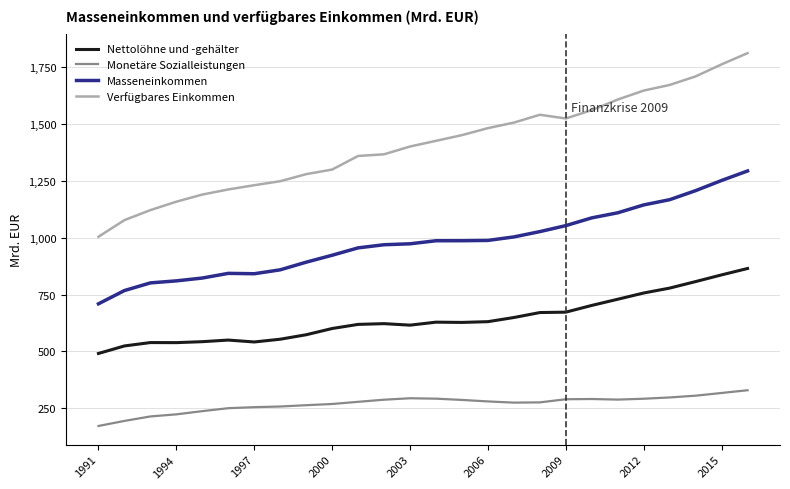

Which series has the largest total across all categories?

Verfügbares Einkommen